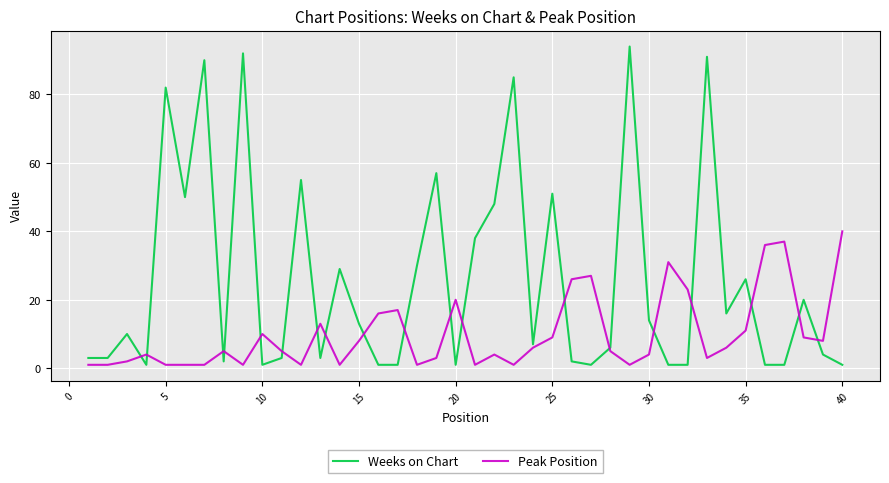

Rank the series by their maximum value, from lowest to highest.

Peak Position, Weeks on Chart